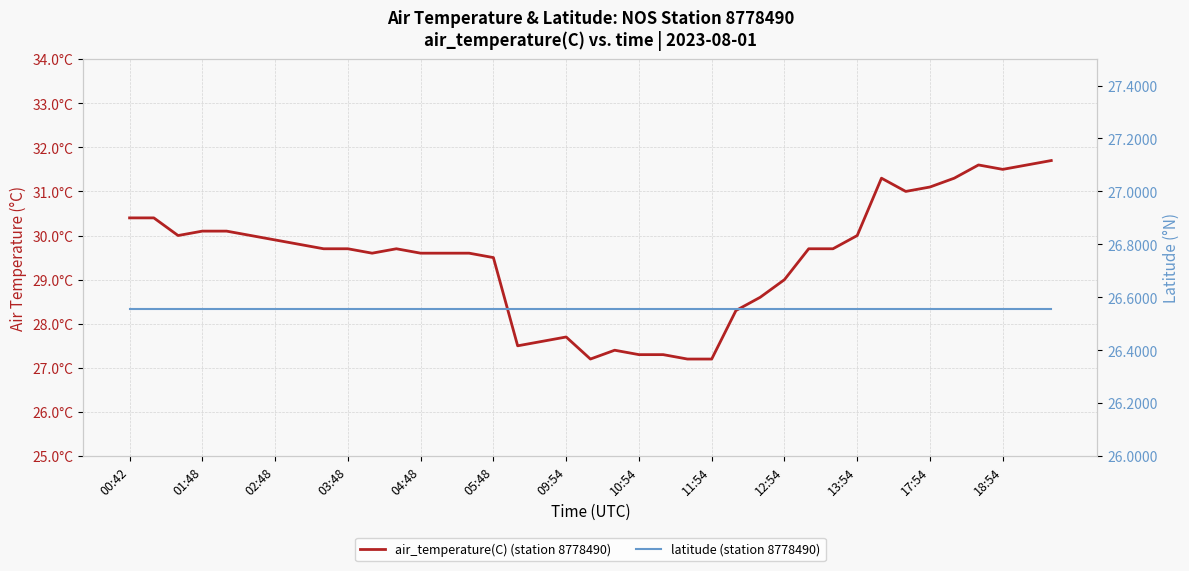

What is the value of the latitude (station 8778490) point at the 10th from the left?

26.6